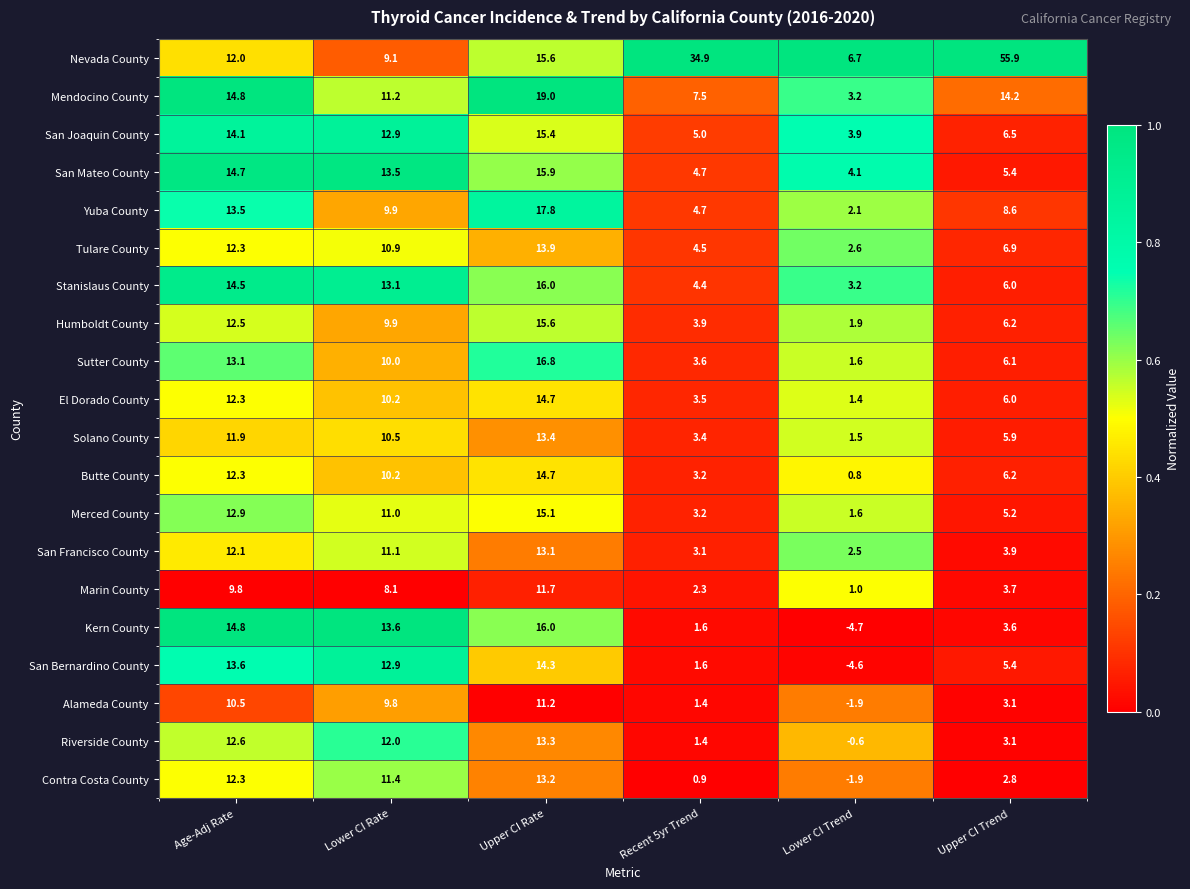

What is the total value across all series at Upper CI Rate?

296.7